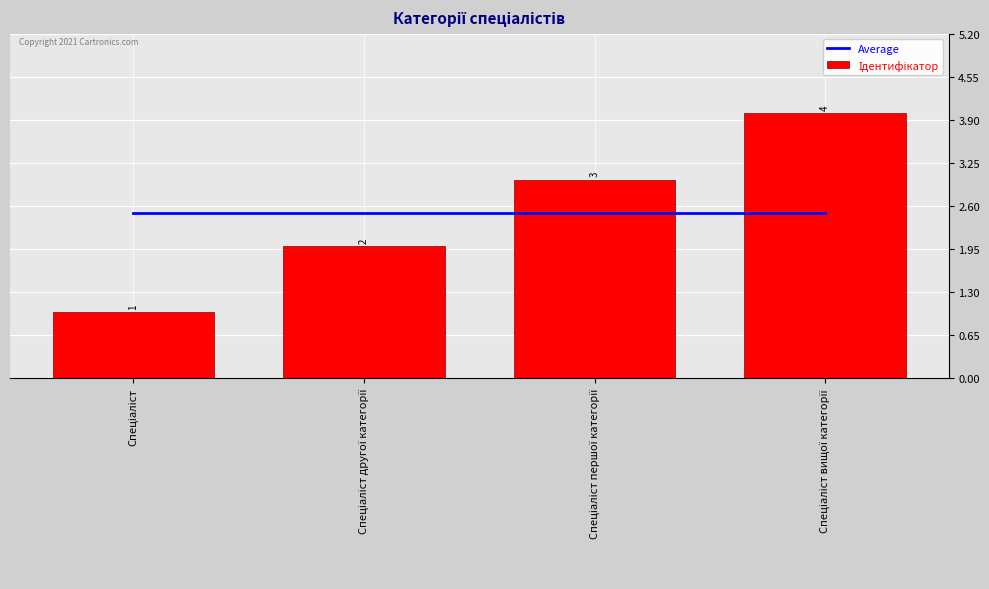

At which category is the sum across all series the highest?

Спеціаліст вищої категорії